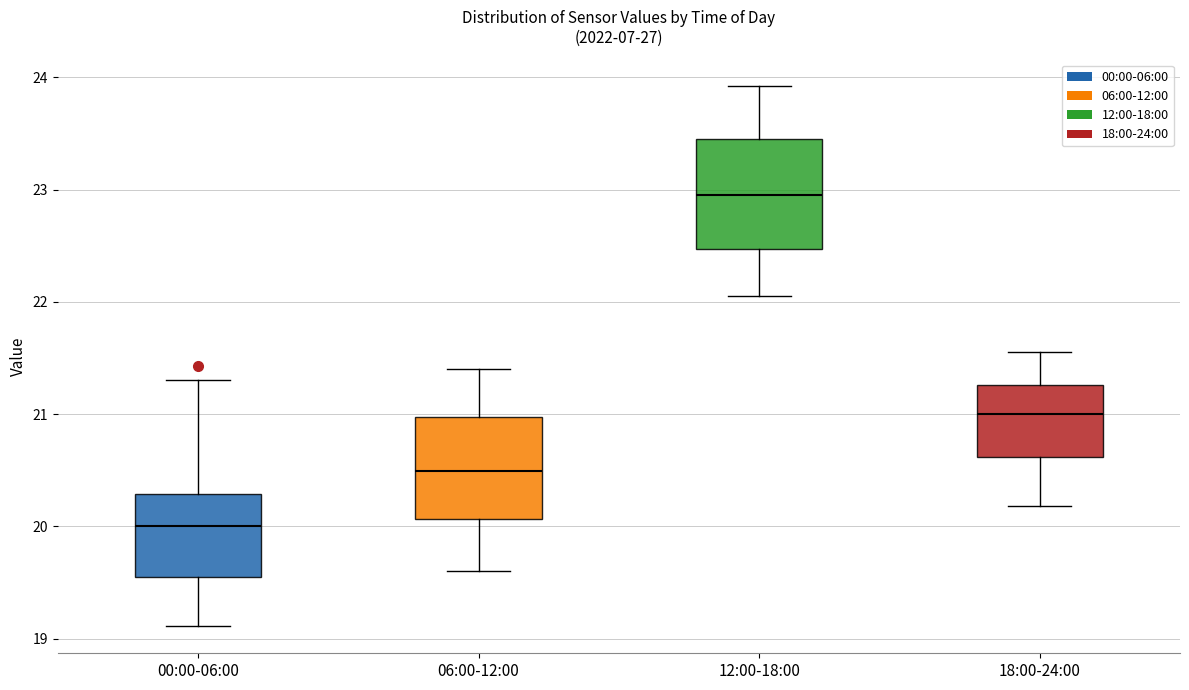

Which box's median line is the highest?

12:00-18:00